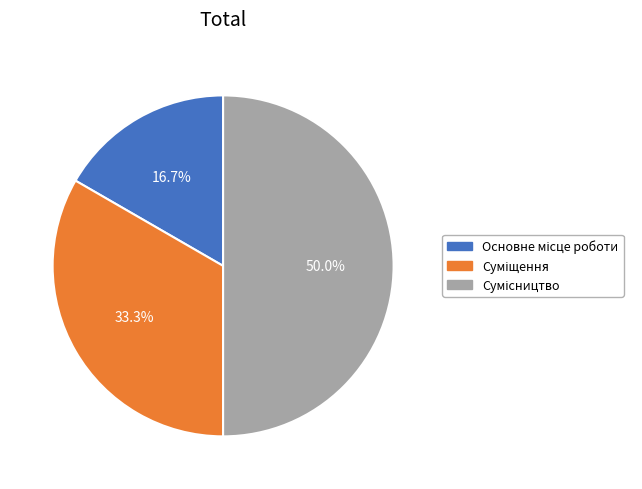

How many slices are in this pie chart?

3